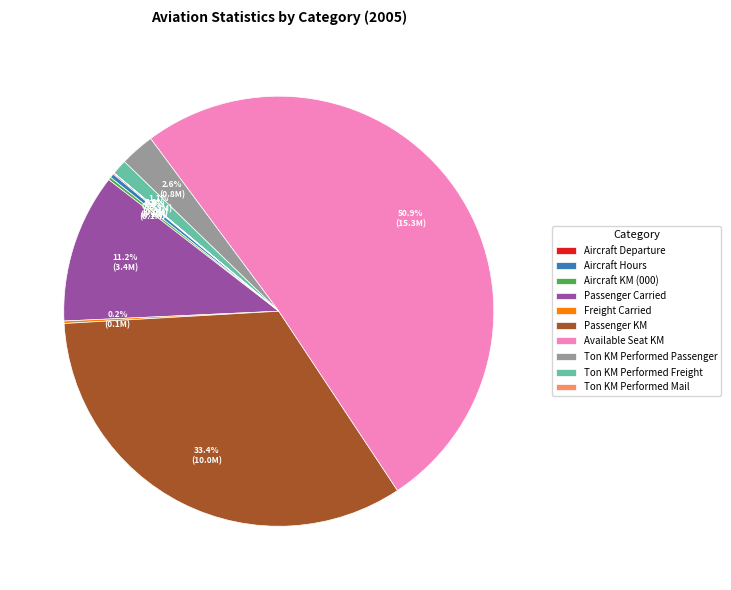

Is the sum of Available Seat KM and Aircraft Hours greater than half?

Yes